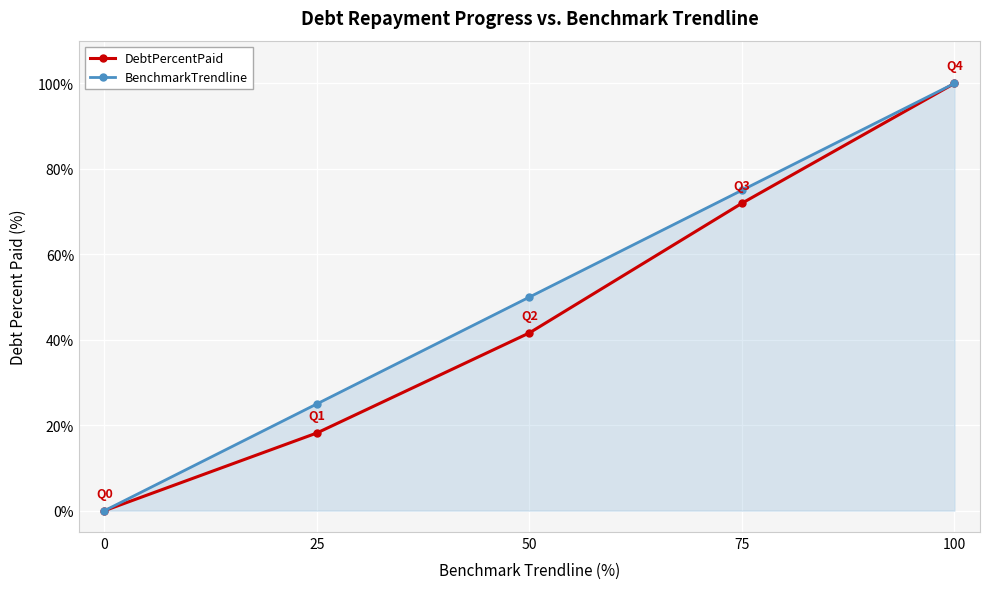

What is the highest value of the DebtPercentPaid series?

100.0